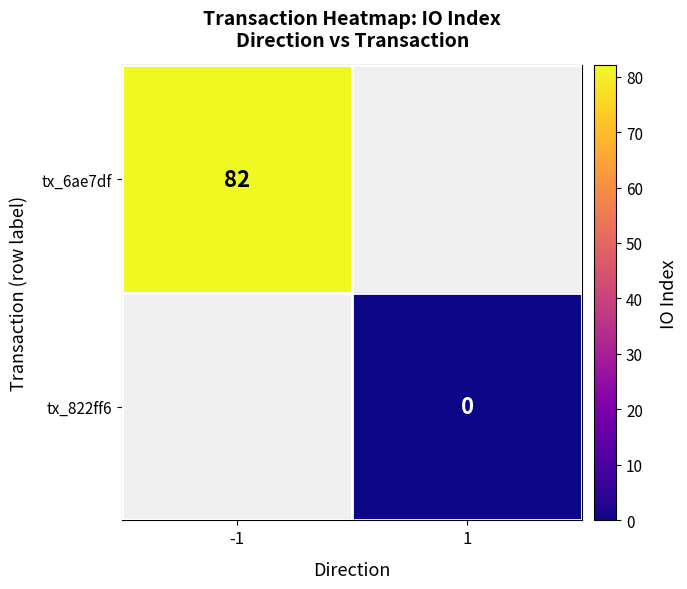

At how many categories does at least one series exceed 80?

1